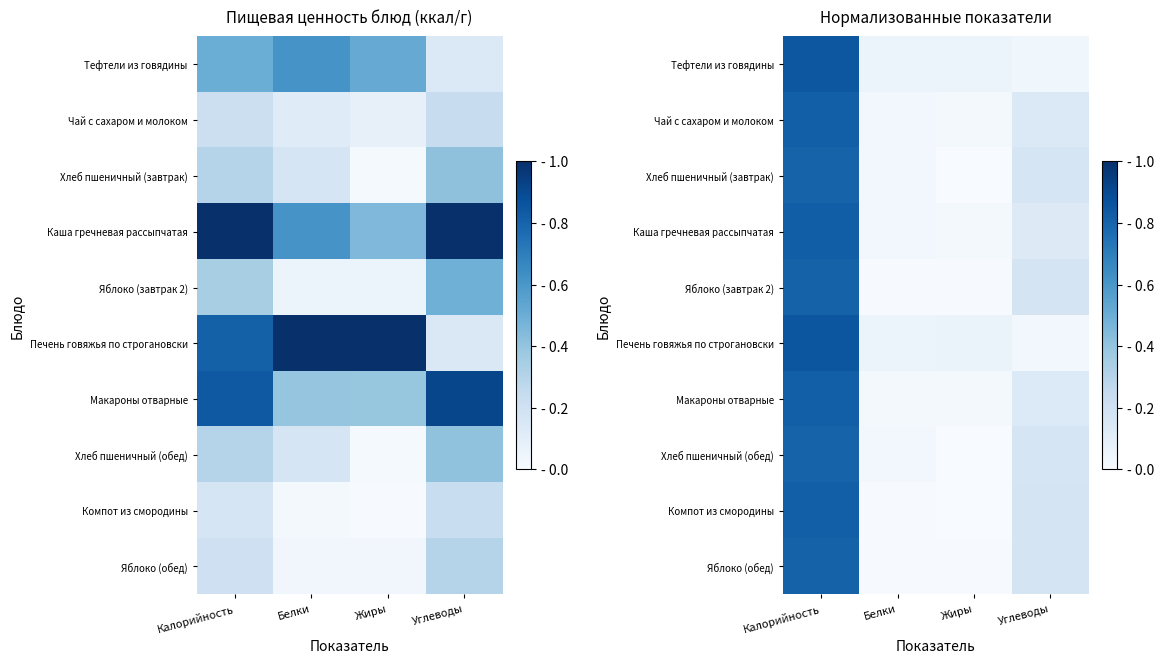

What is the highest value of the Хлеб пшеничный (завтрак) series?

0.8